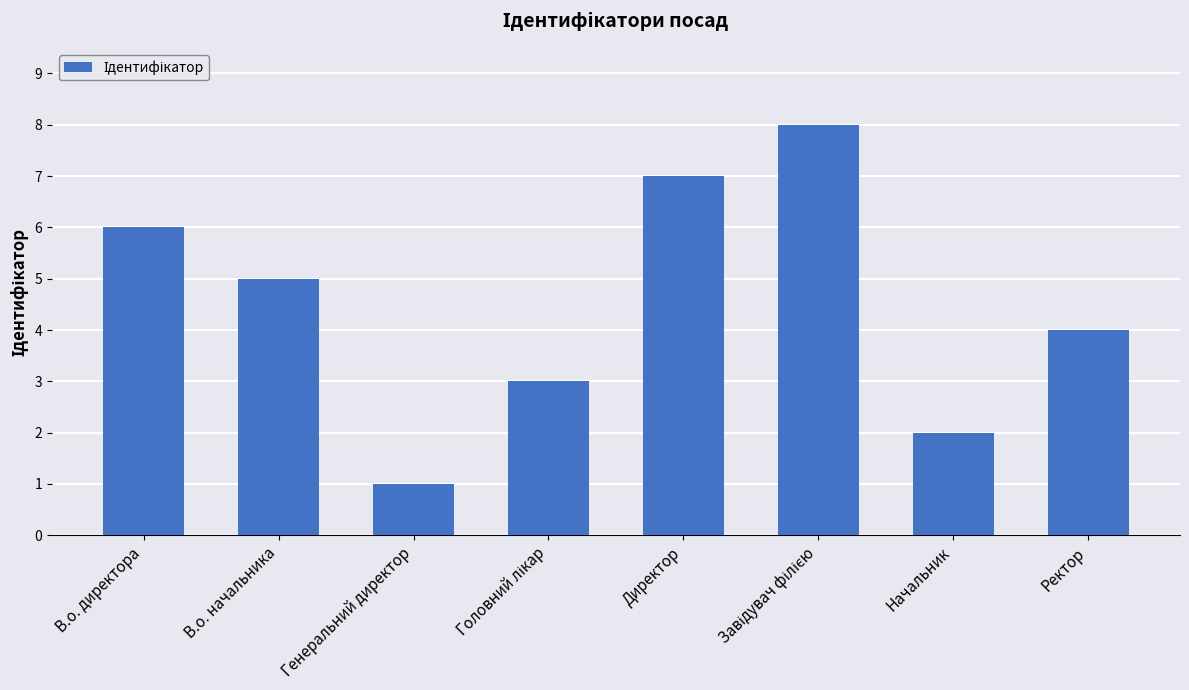

Count the number of data series in this chart.

1